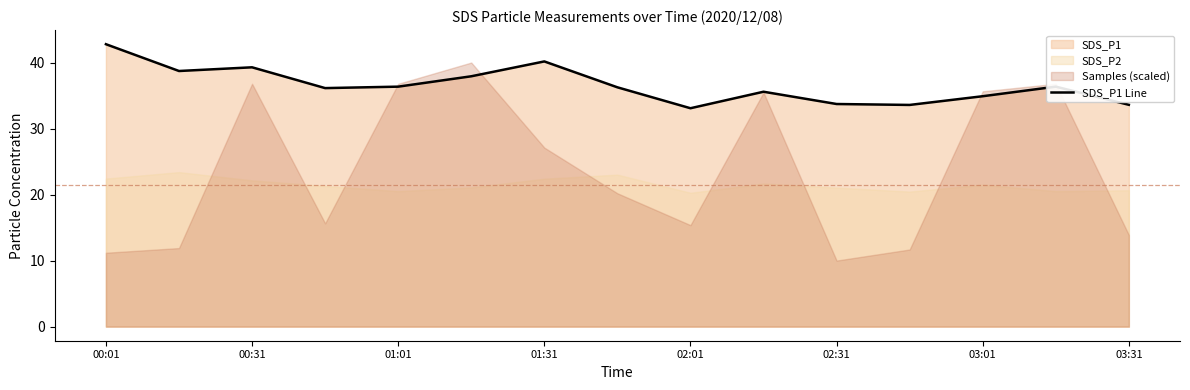

Is it true that the value at 11 is 52.2?

False